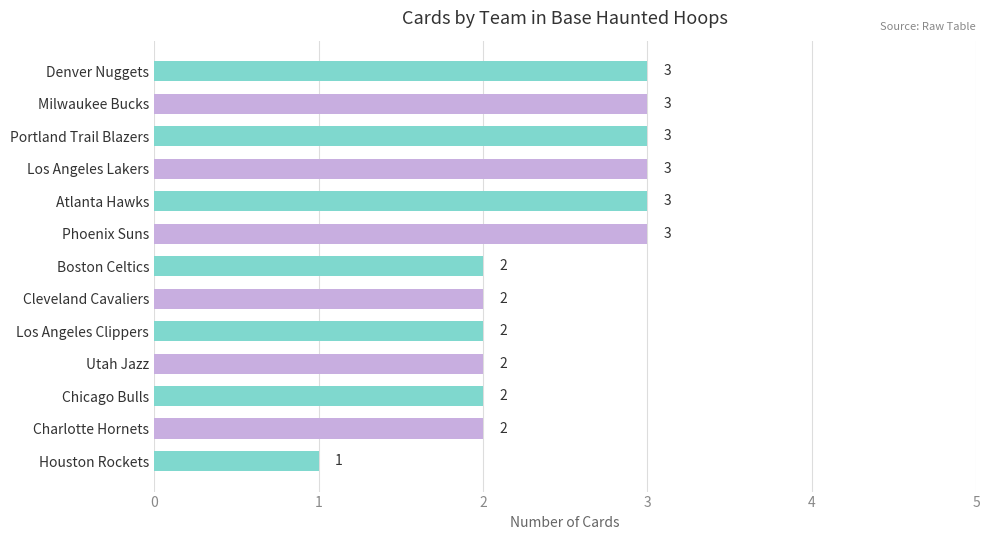

What is the value of the 3rd bar from the top?

3